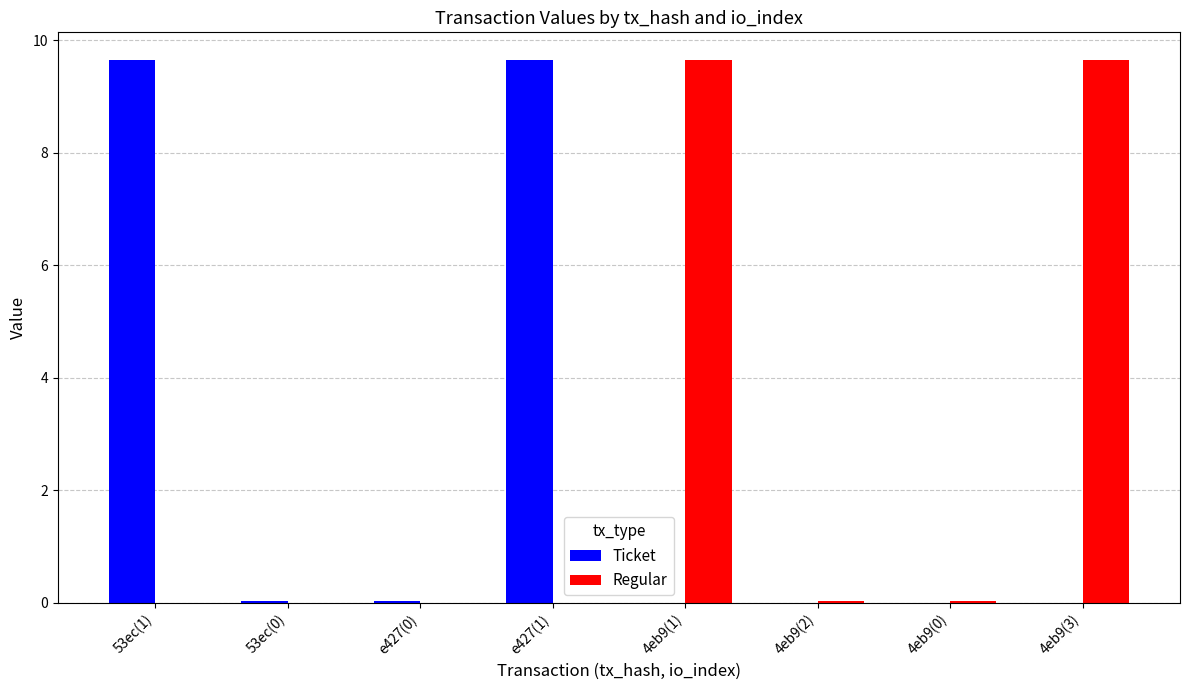

The Ticket series shows 5.4 at 4eb9(3). True or false?

False